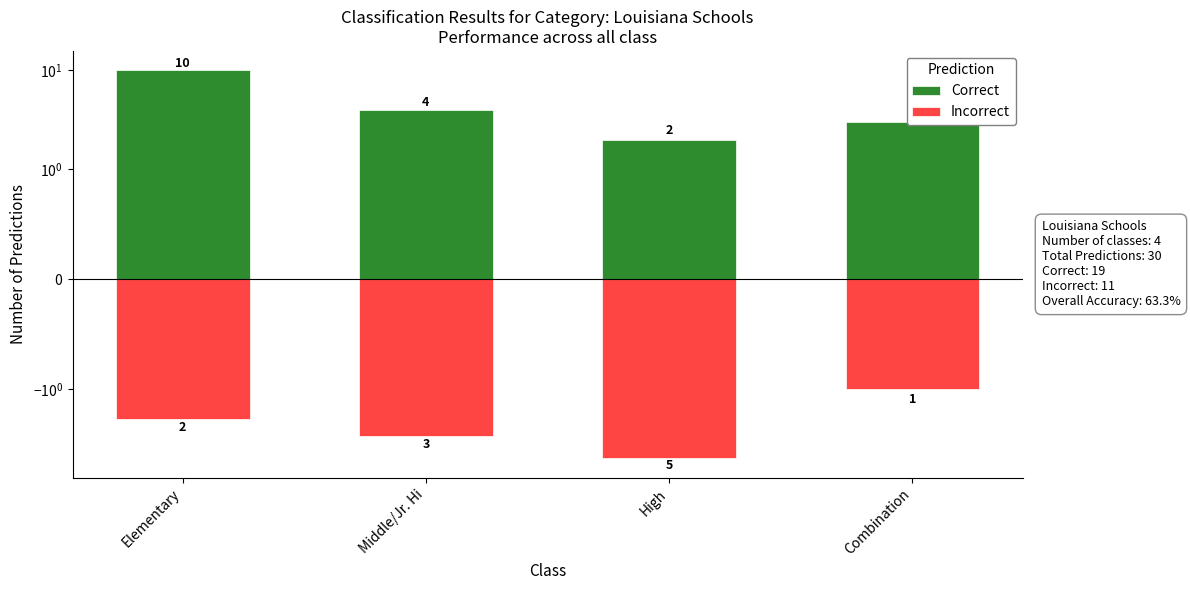

Which series has the largest range (max minus min)?

Correct